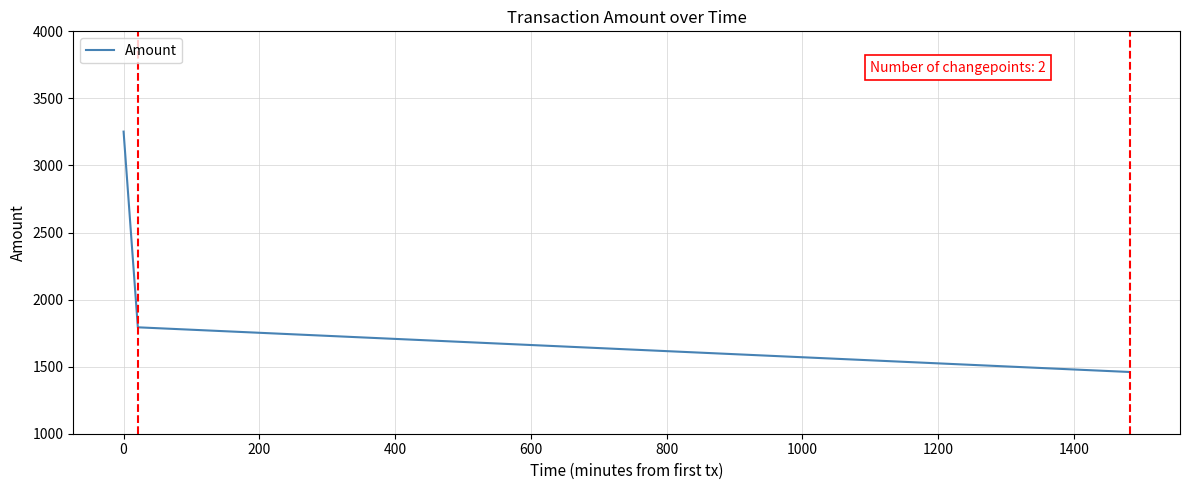

What is the smallest value displayed?

1460.2